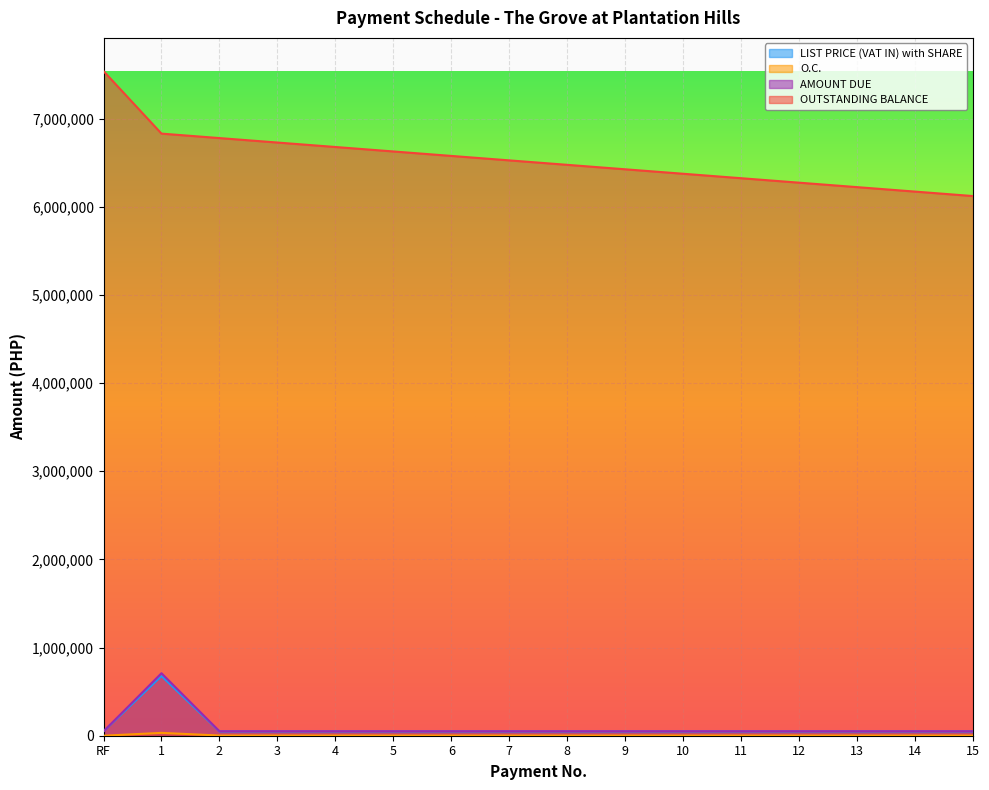

What is the total value across all series at 14?

6274218.5